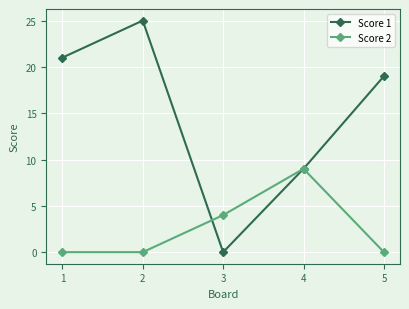

Reading left to right, extract all data points from this chart.

Score 1: 1=21	2=25	3=0	4=9	5=19
Score 2: 1=0	2=0	3=4	4=9	5=0